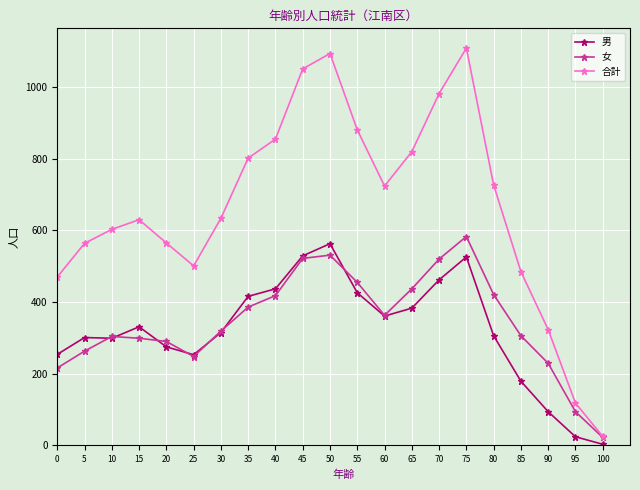

Rank the series by their maximum value, from lowest to highest.

男, 女, 合計